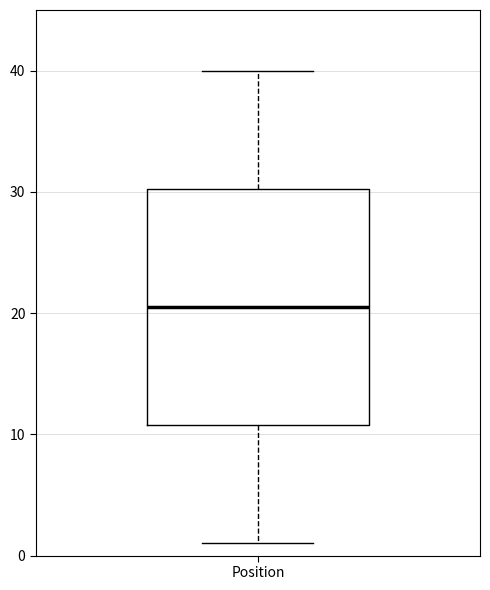

Where is the upper edge of the box for Position on the y-axis? The values are not printed on the chart, so give them approximately, as read against the axis.

30